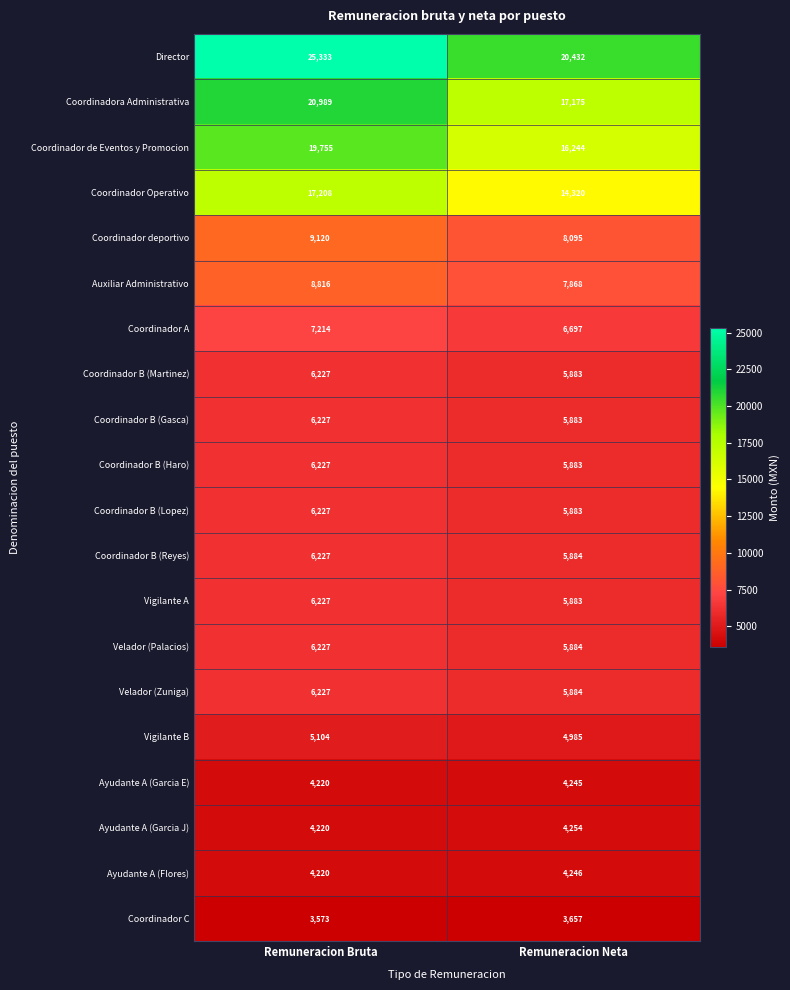

Rank the categories by Coordinador de Eventos y Promocion value from lowest to highest.

Remuneracion Neta, Remuneracion Bruta